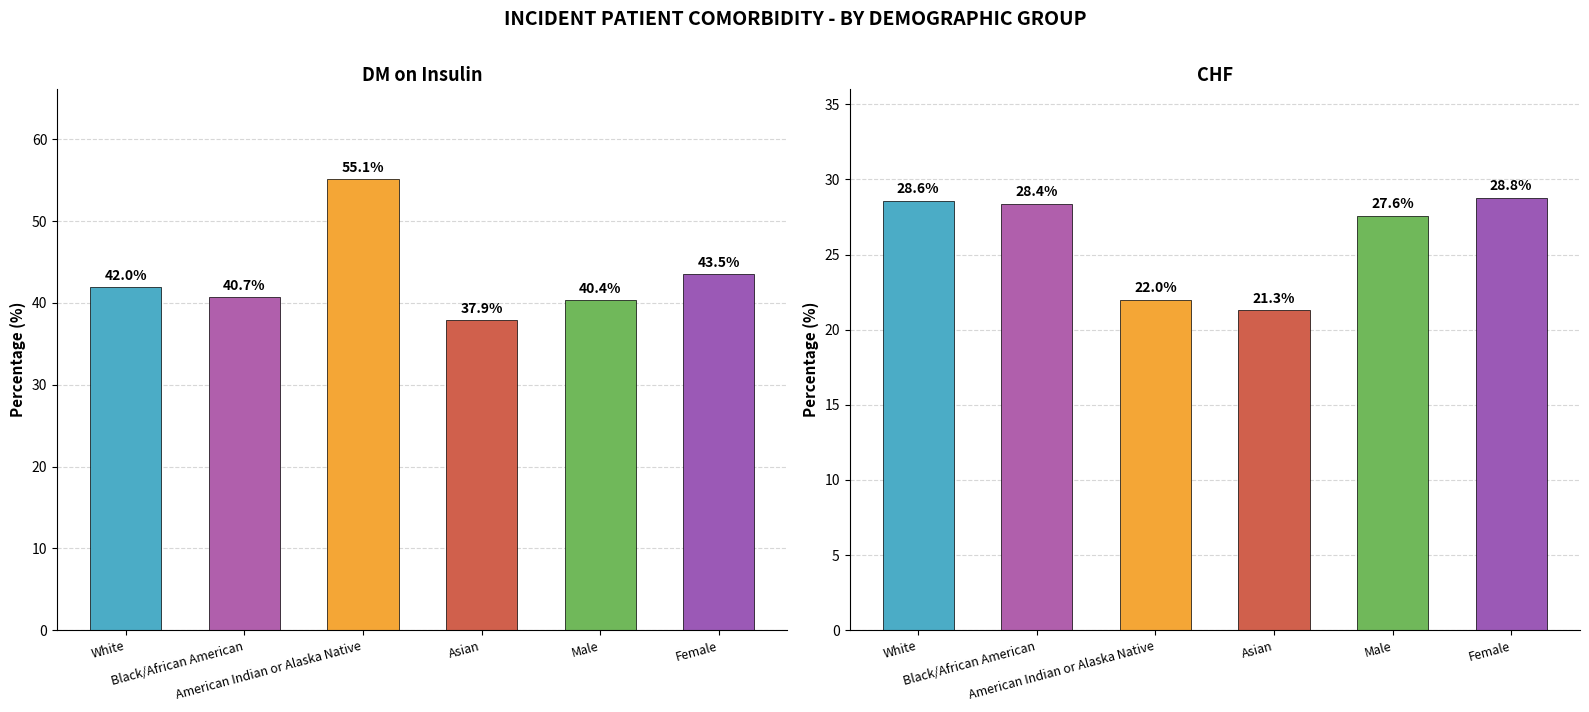

Reading left to right, transcribe all the data shown in this chart.

DM on Insulin: 42.0	40.7	55.1	37.9	40.4	43.5
CHF: 28.6	28.4	22.0	21.3	27.6	28.8